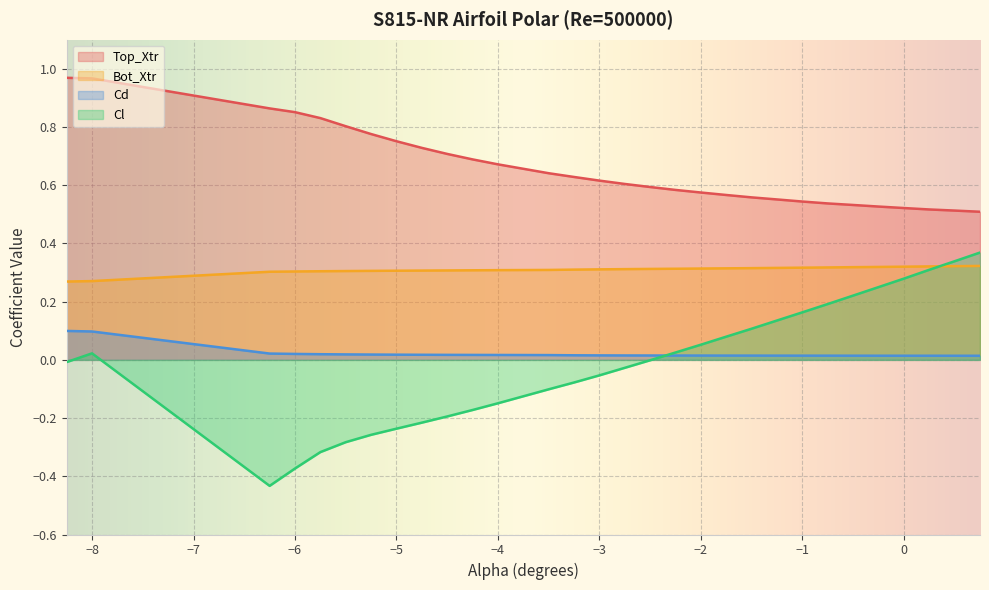

The value of Top_Xtr at -1.25 is 0.2. True or false?

False